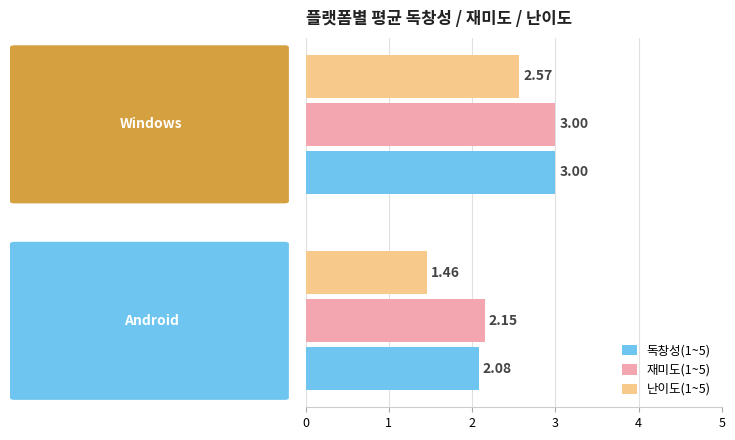

Which series has the widest spread of values?

난이도(1~5)